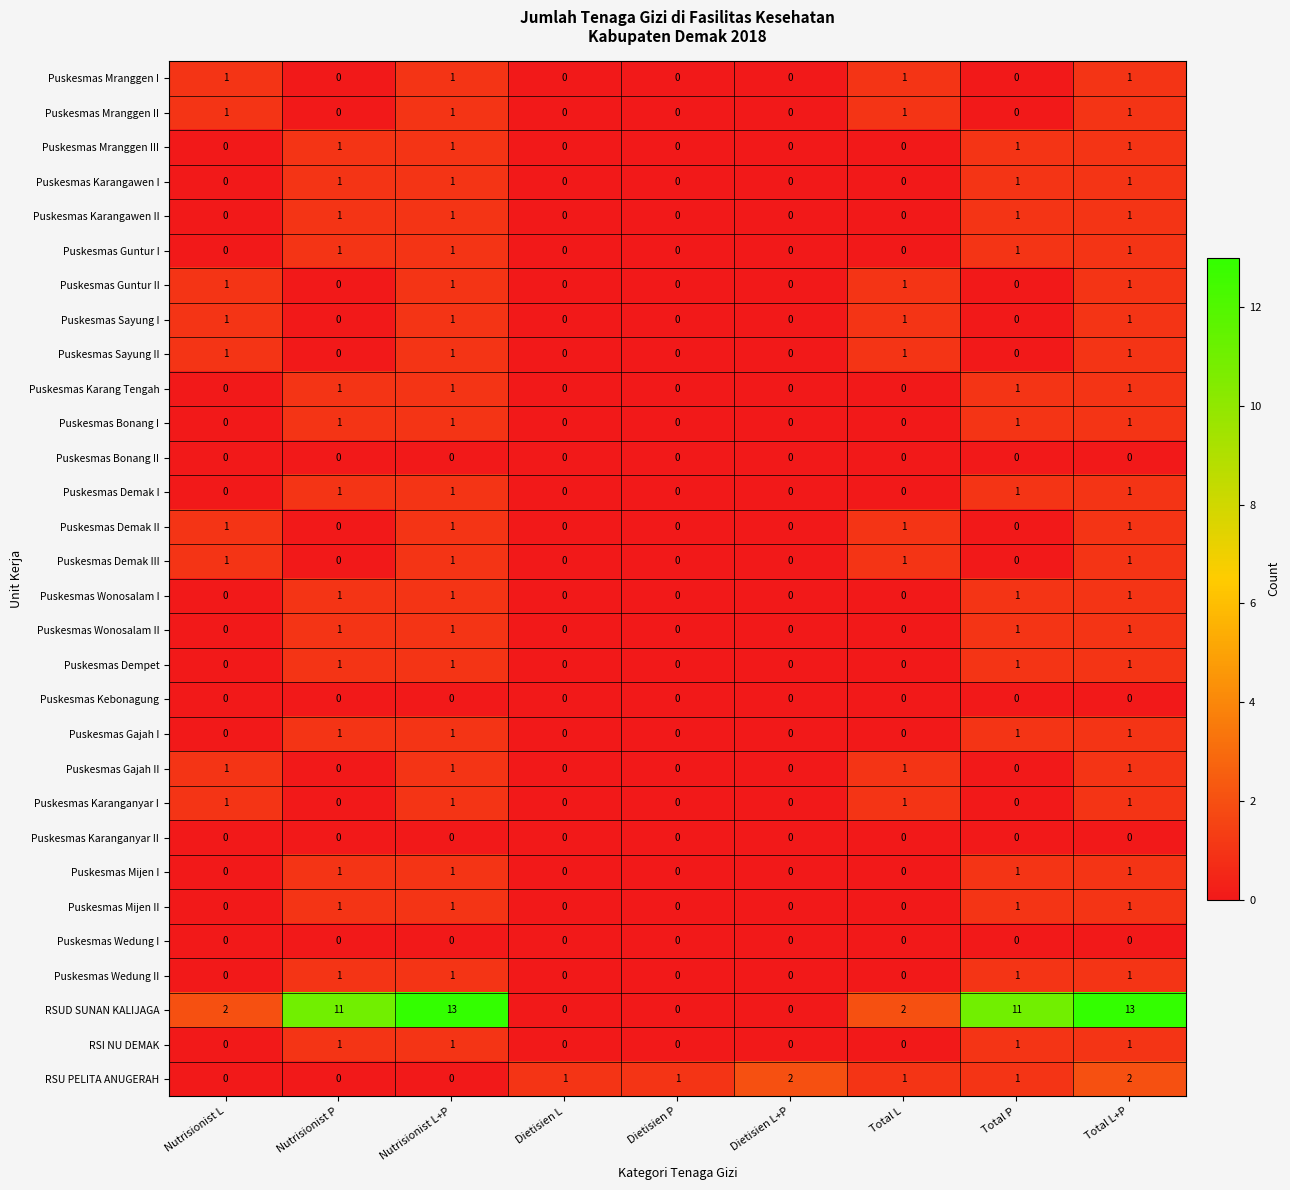

The Puskesmas Guntur I series shows 1 at Total P. True or false?

True